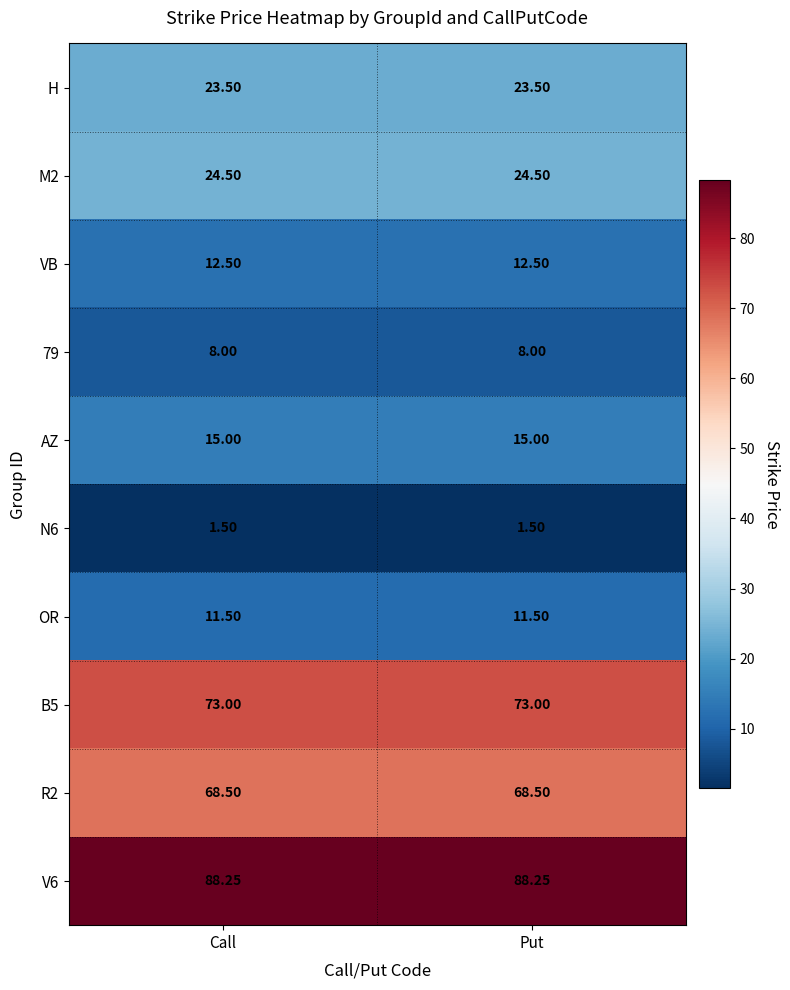

Is the value of R2 at Put greater than the value of VB at Put?

Yes